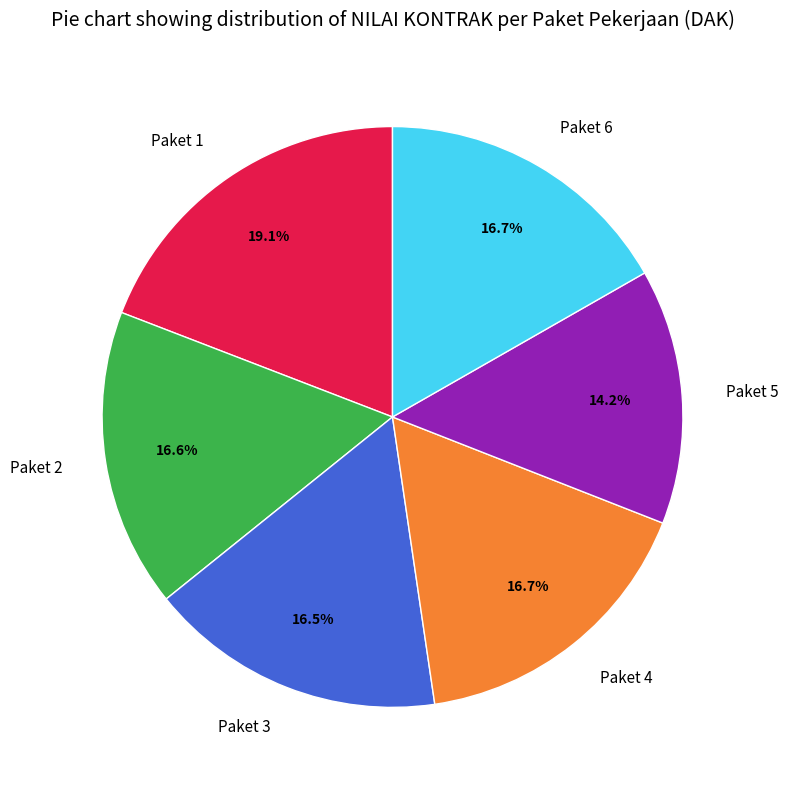

Which category has the smallest portion of the pie?

Paket 5